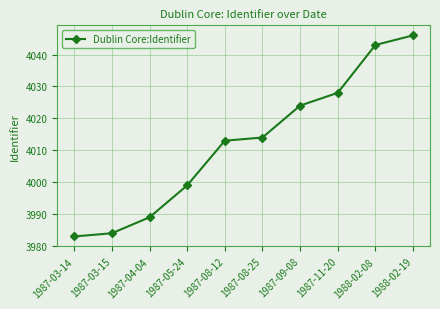

What is the ratio of the value at 1988-02-08 to the value at 1987-04-04?

1.0